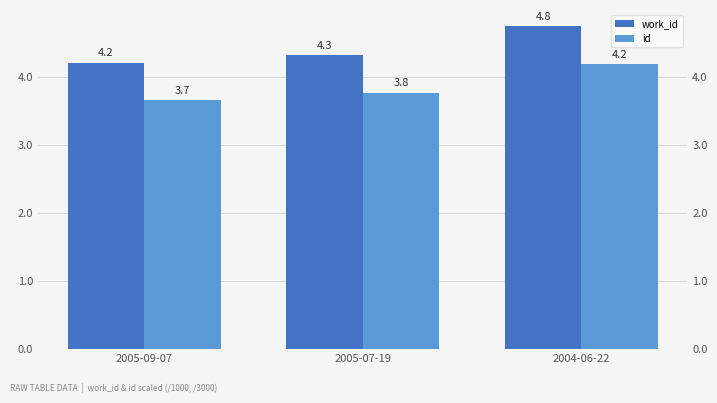

List the series in order of their peak value, highest first.

work_id, id